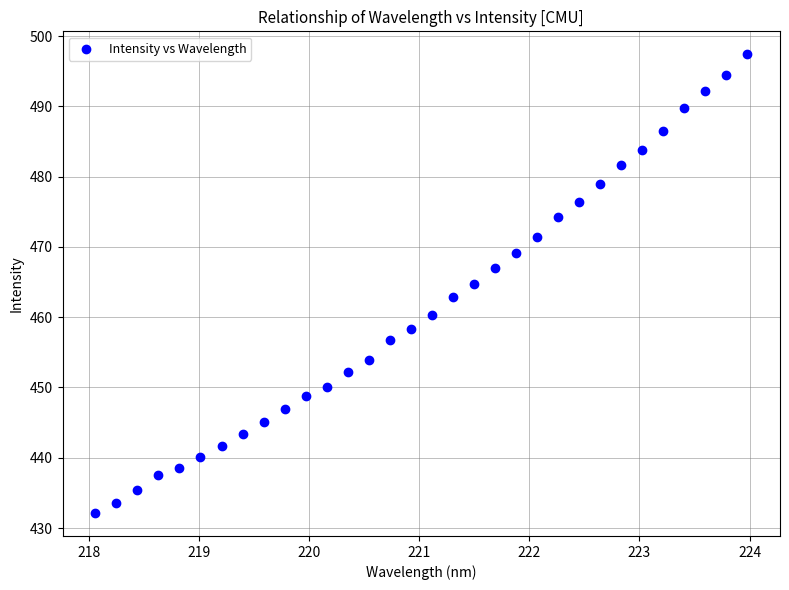

What is the range of Y values (max minus min)?

65.3